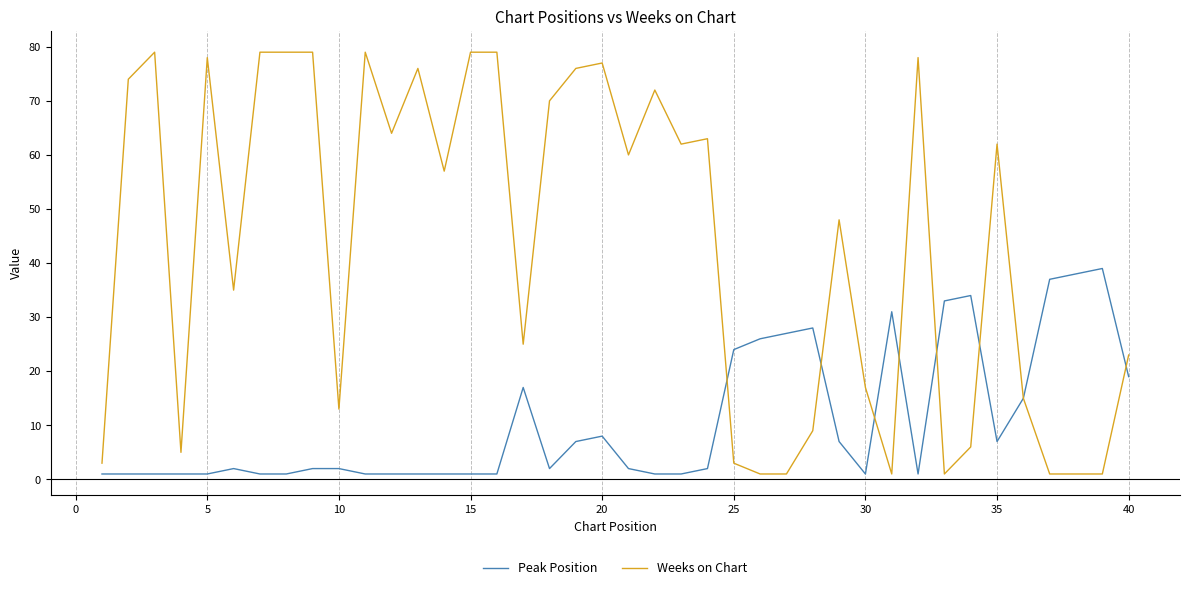

Which series has the largest total across all categories?

Weeks on Chart